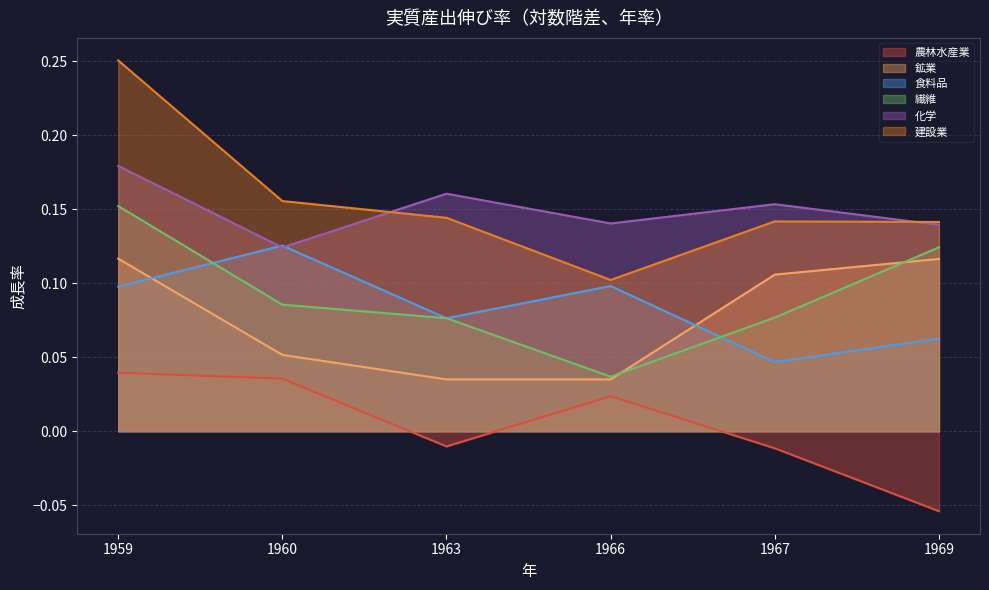

What value does the 化学 series have at 1963?

0.2